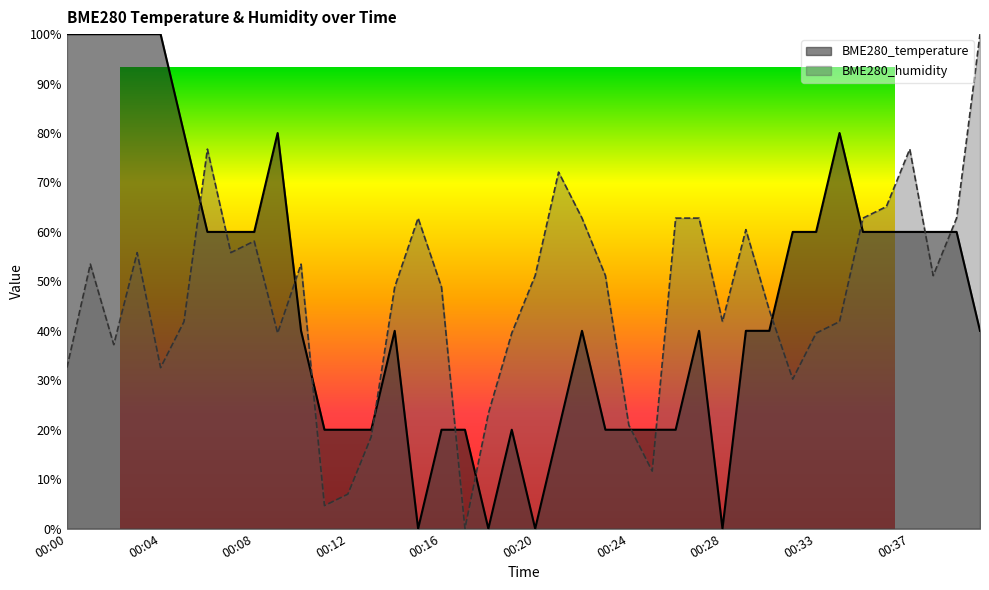

Between which two adjacent categories do BME280_humidity and BME280_temperature first intersect?

00:05 and 00:06